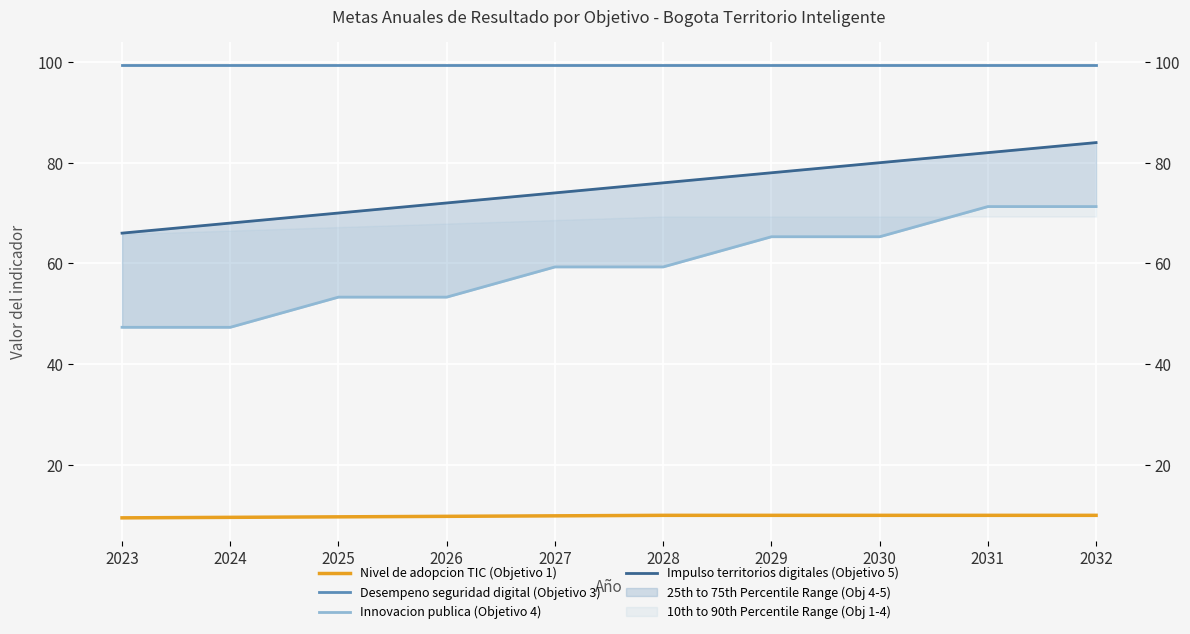

How many distinct data groups are displayed?

4